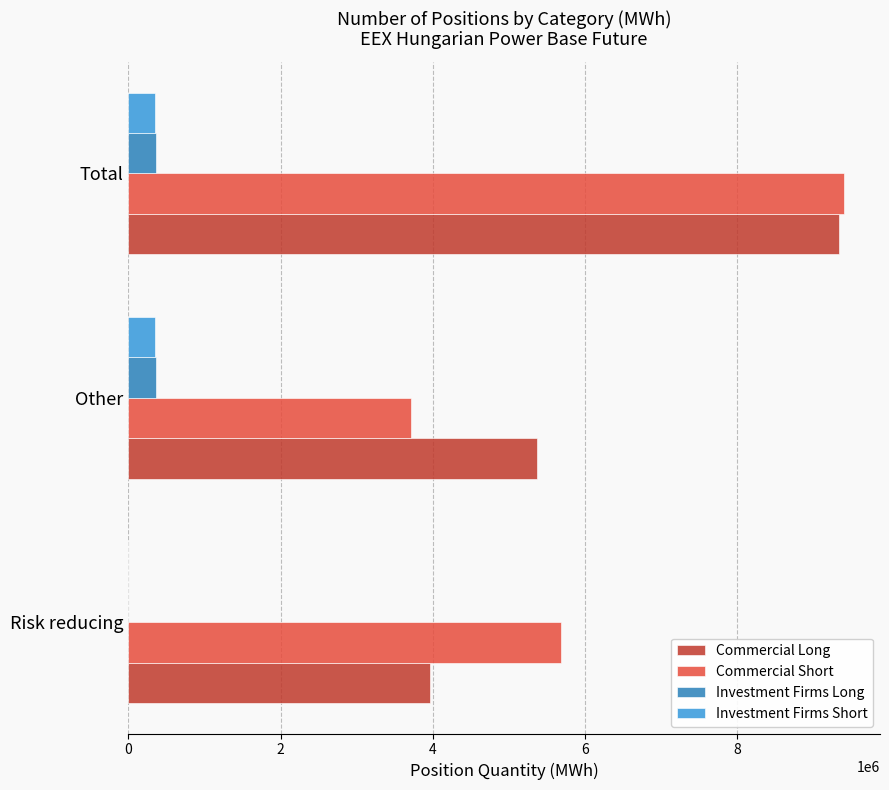

Is the value of Investment Firms Long at Other greater than the value of Commercial Long at Risk reducing?

No